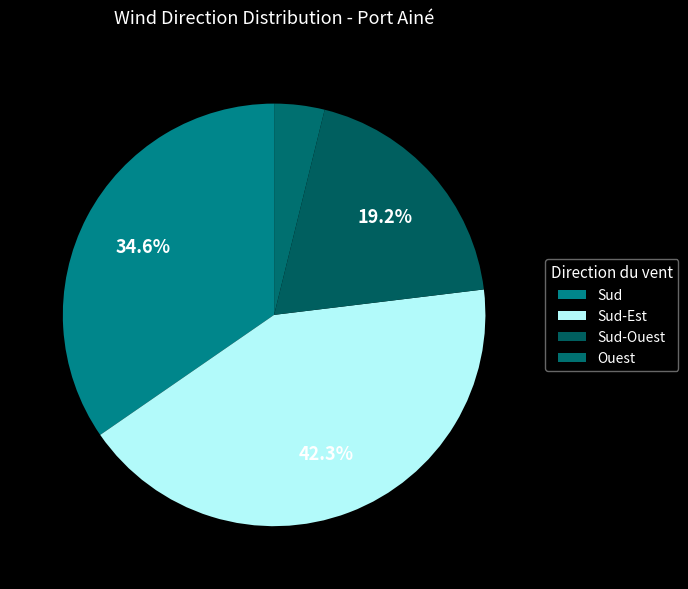

Which slice is the largest?

Sud-Est